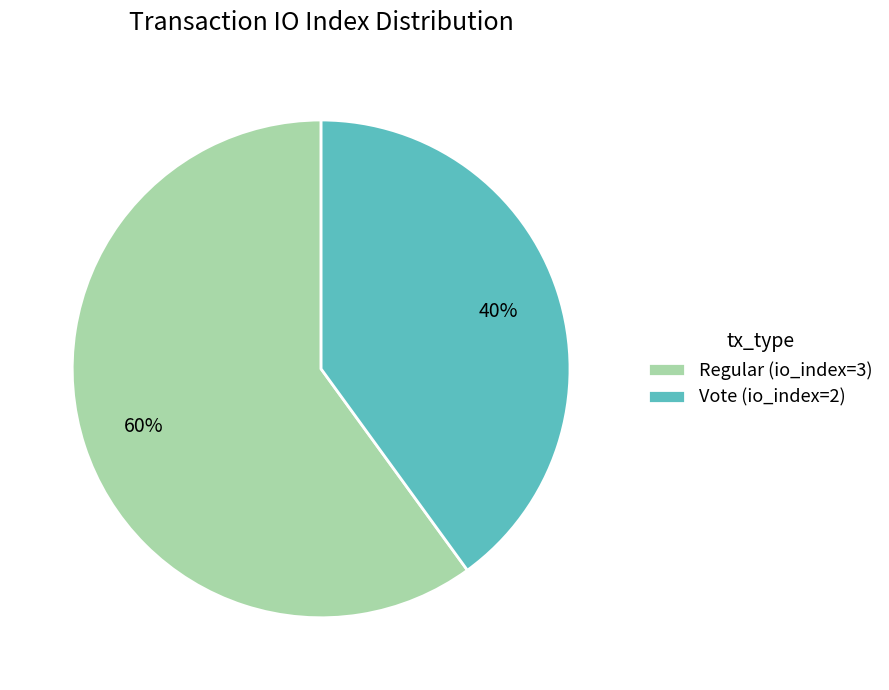

What is the ratio of the value at Vote (io_index=2) to the value at Regular (io_index=3)?

0.7